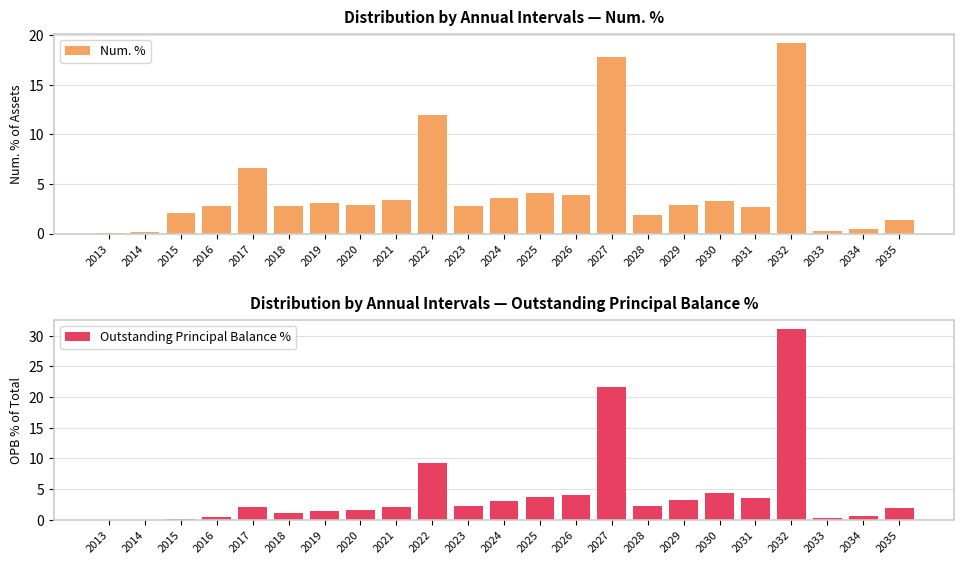

Reading left to right, extract all data points from this chart.

Num. %: 2013=0.0	2014=0.2	2015=2.1	2016=2.8	2017=6.7	2018=2.8	2019=3.1	2020=2.9	2021=3.4	2022=11.9	2023=2.7	2024=3.6	2025=4.1	2026=3.9	2027=17.8	2028=1.9	2029=2.8	2030=3.3	2031=2.7	2032=19.2	2033=0.3	2034=0.4	2035=1.4
Outstanding Principal Balance %: 2013=0.0	2014=0.0	2015=0.1	2016=0.5	2017=2.1	2018=1.0	2019=1.5	2020=1.6	2021=2.1	2022=9.3	2023=2.2	2024=3.1	2025=3.6	2026=4.0	2027=21.7	2028=2.2	2029=3.2	2030=4.3	2031=3.5	2032=31.1	2033=0.3	2034=0.7	2035=1.9